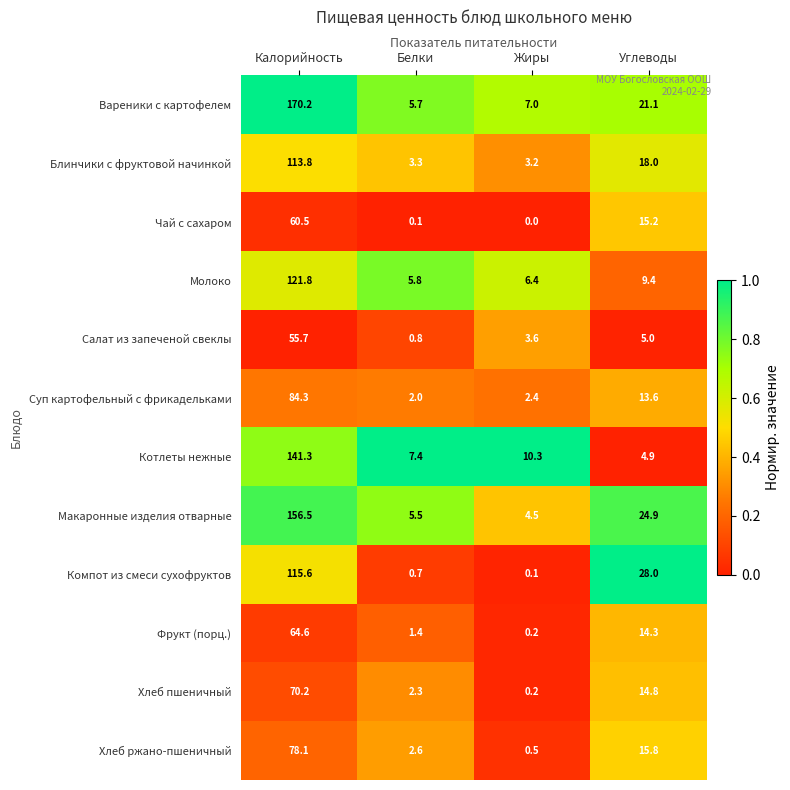

Which category has the lowest value across all series?

Жиры